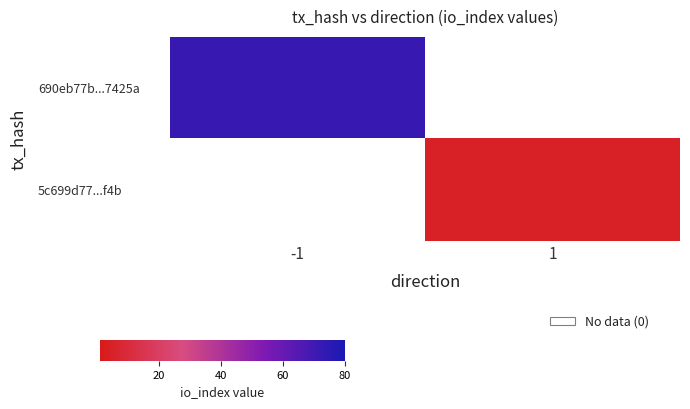

What is the smallest value displayed?

5.0